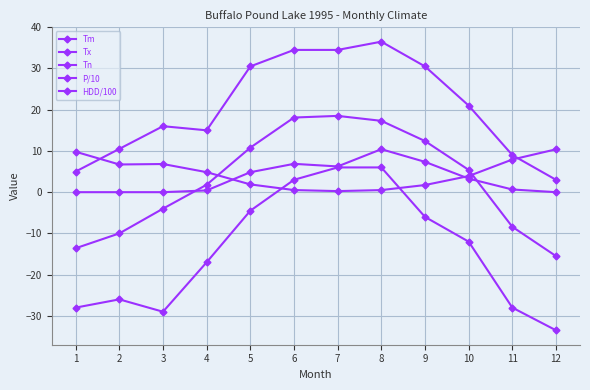

What is the total value across all series at 10?

21.6